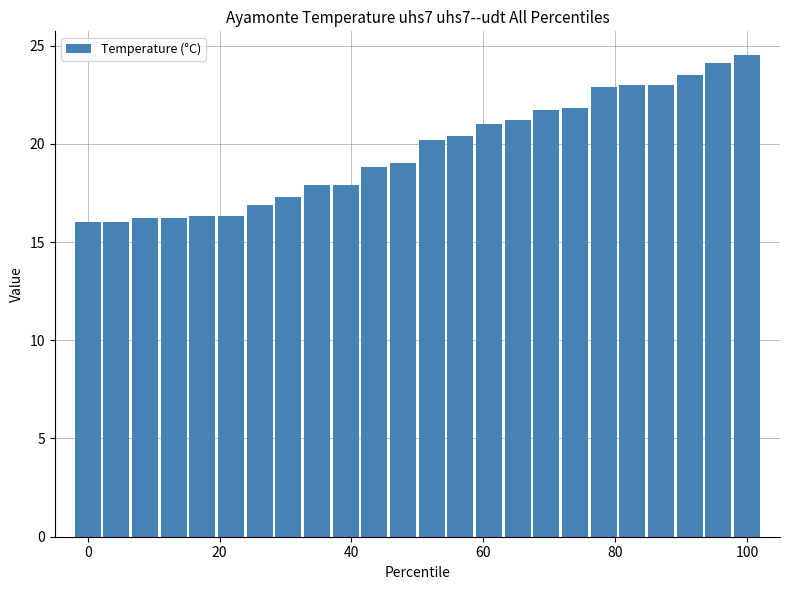

What is the value of the 4th bar from the left?

16.2